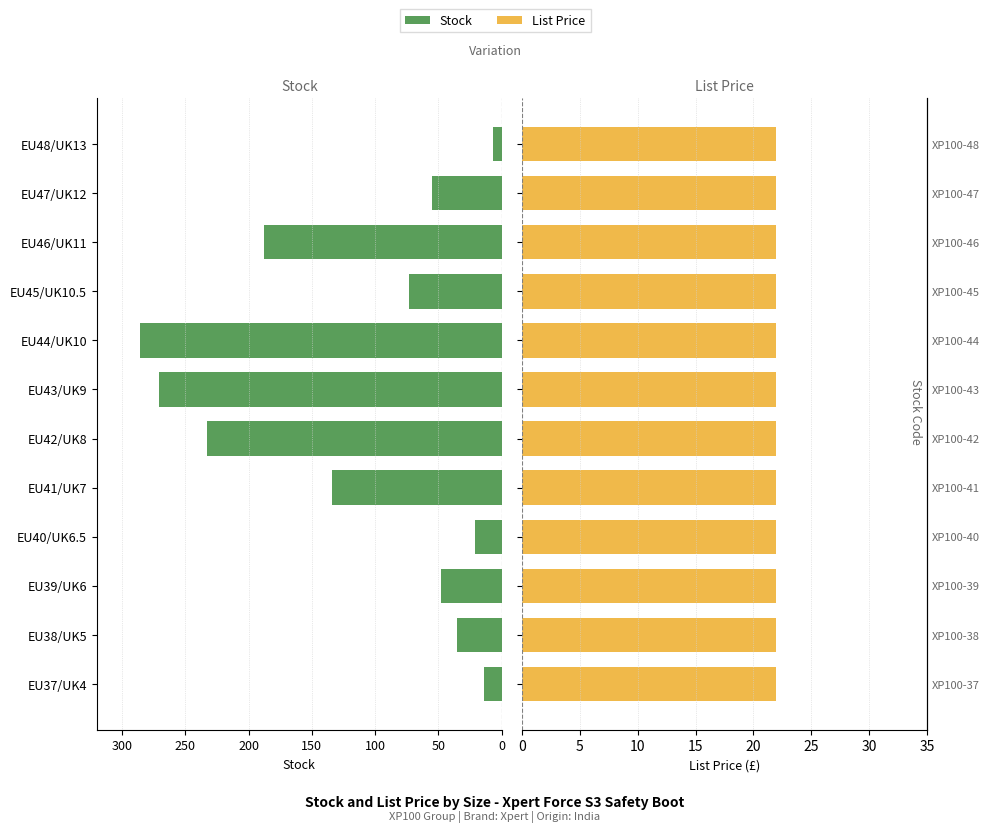

True or false: Stock has a value of -22.9 at EU37/UK4.

False